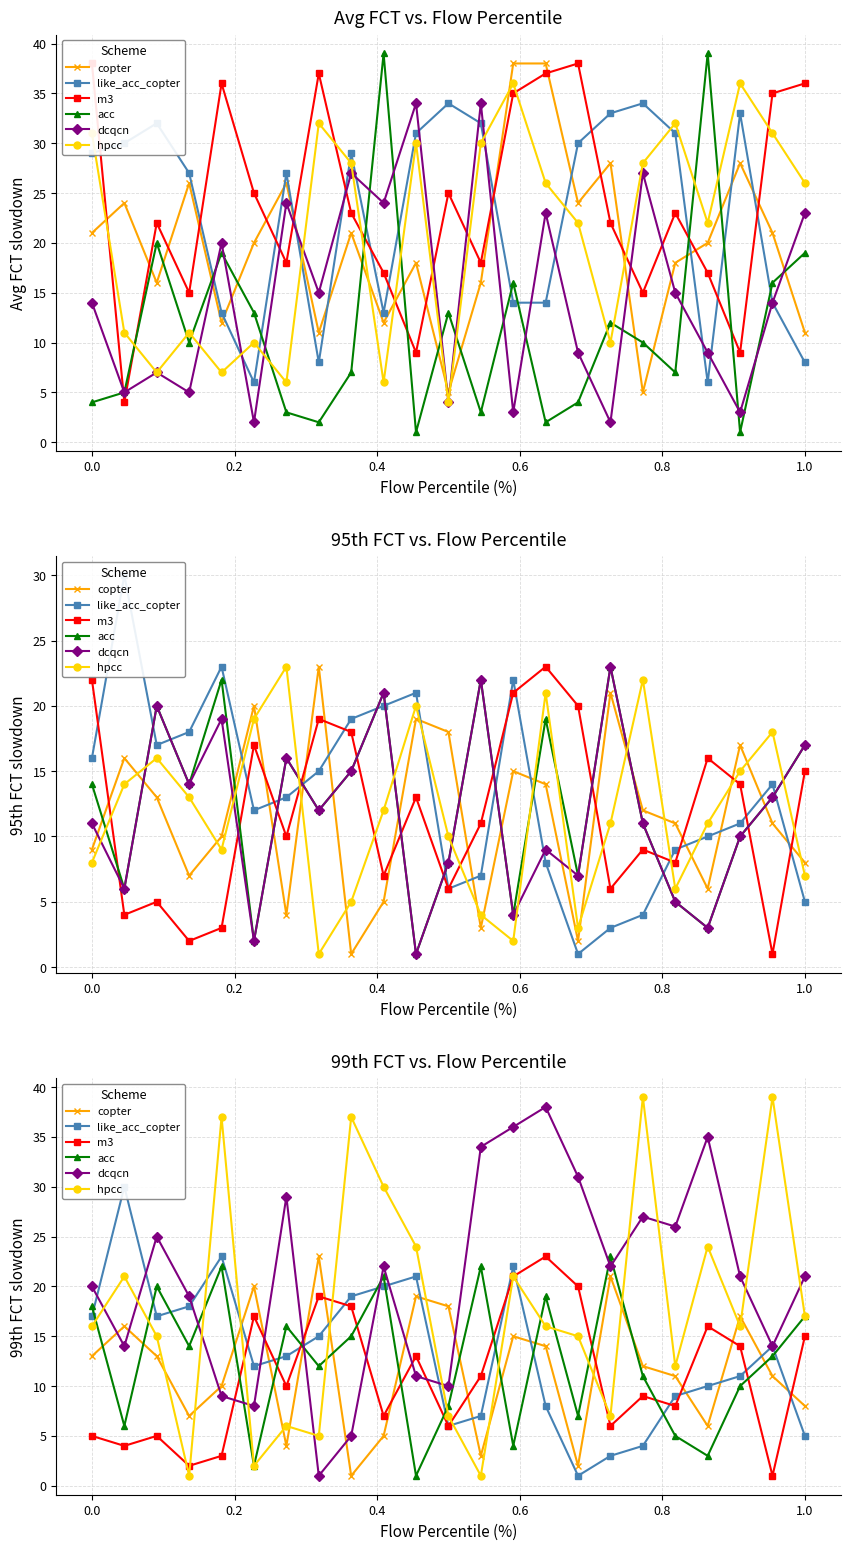

Which category has the lowest value in the hpcc series?

0.4